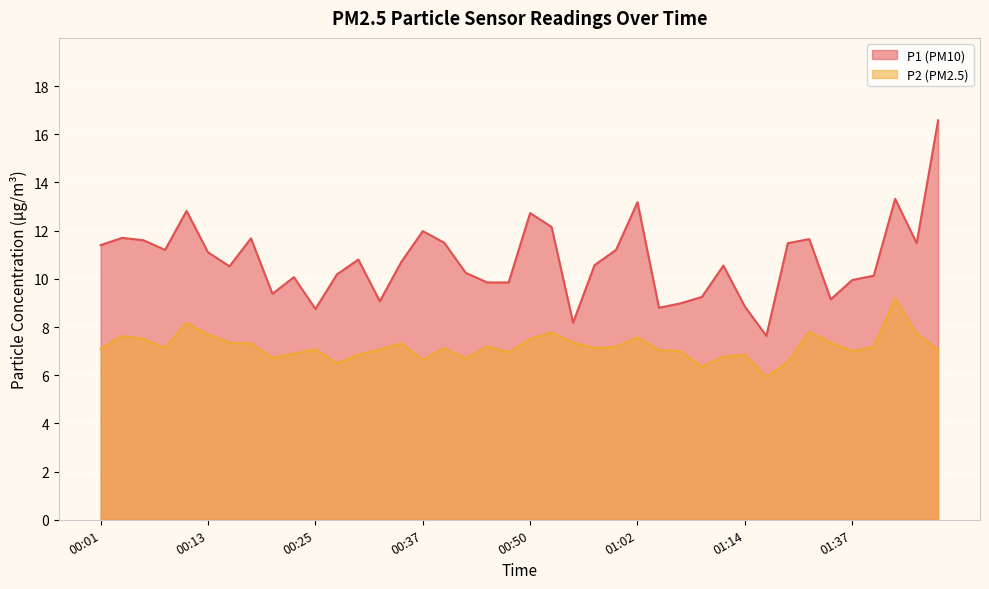

What is the approximate value of P1 at 00:15?

10.5